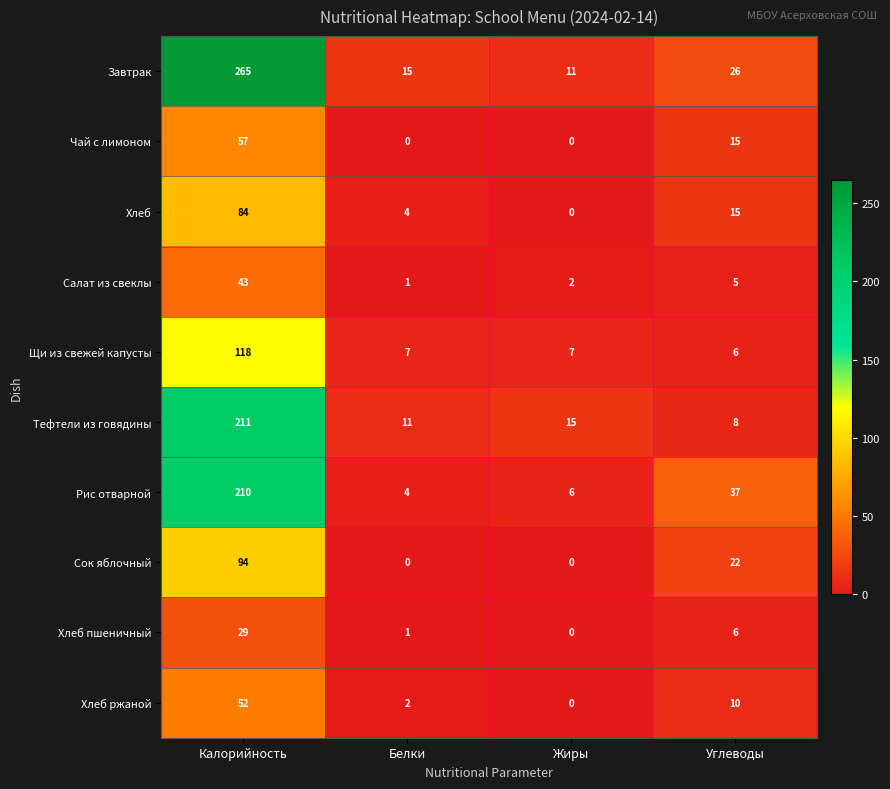

The Тефтели из говядины series shows 15 at Жиры. True or false?

True